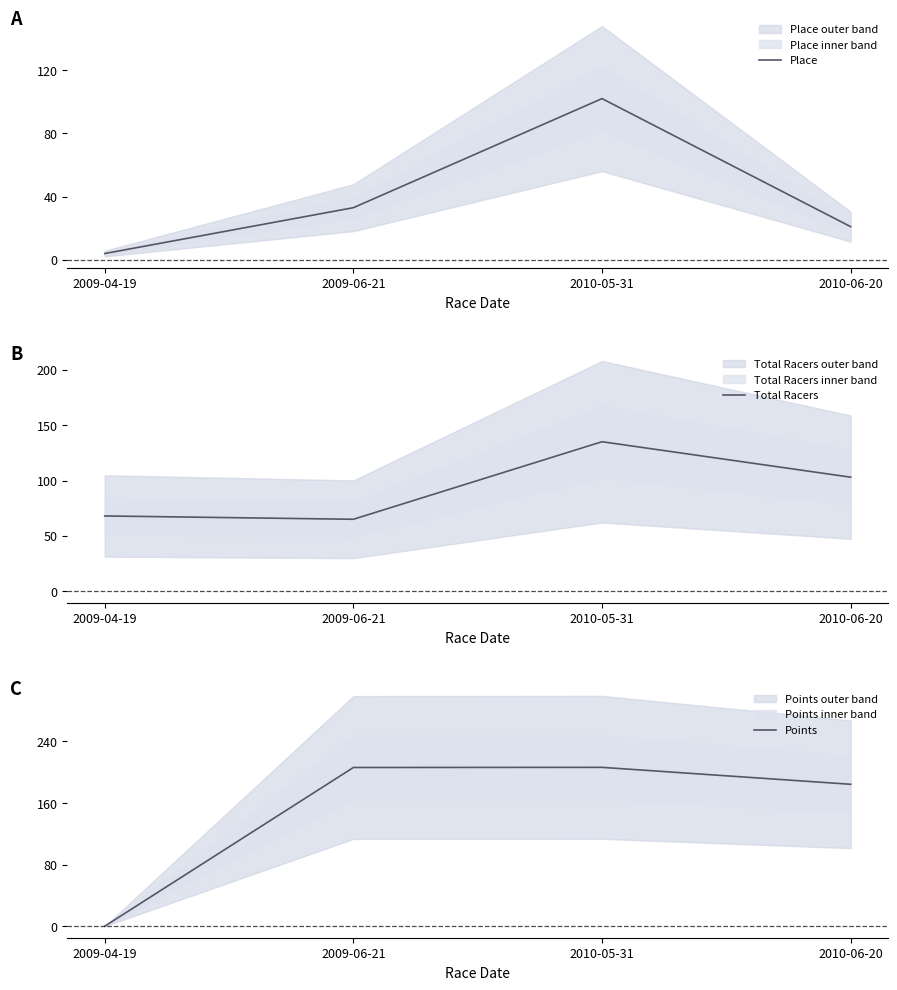

At which category is the sum across all series the highest?

2010-05-31